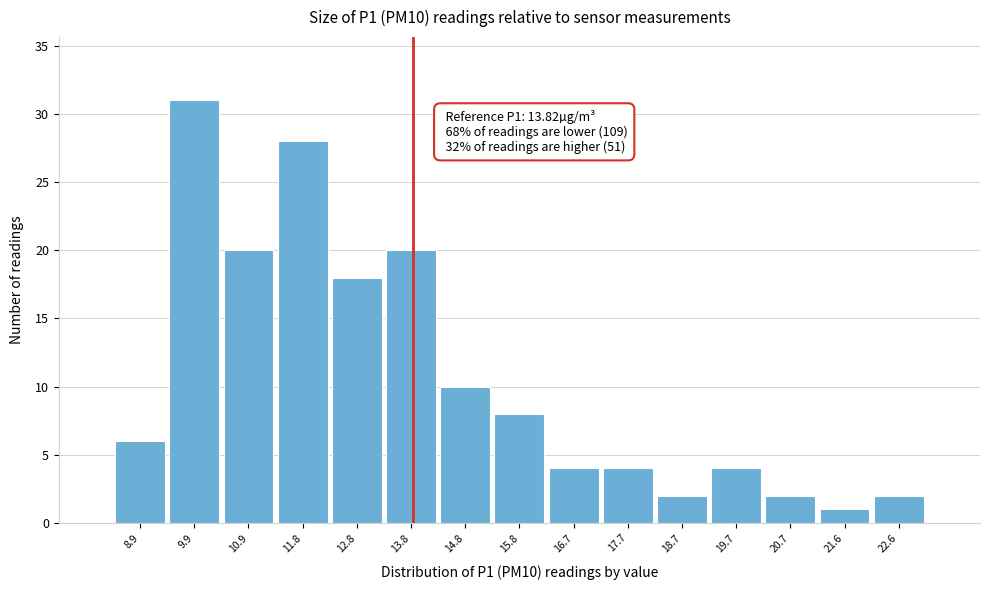

Which range on the x-axis has the tallest bar?

9.38 to 10.36